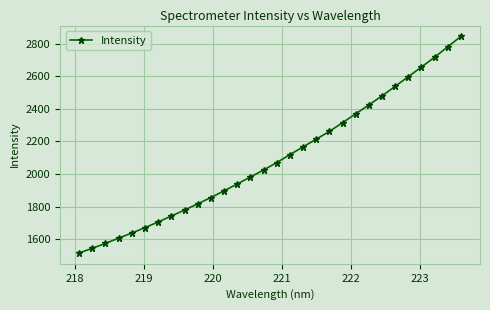

What is the sum of all values?

62848.3